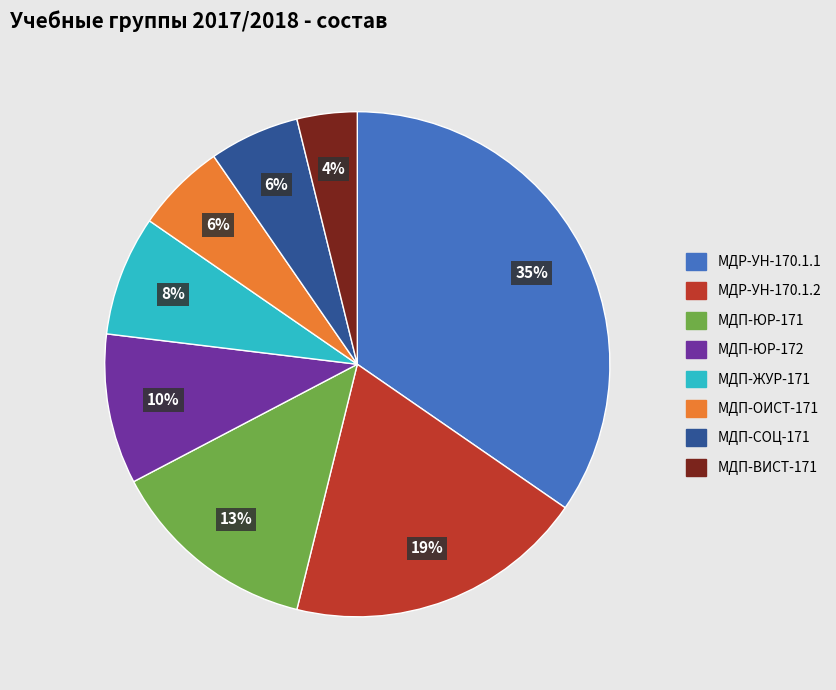

How many segments does this pie chart have?

8